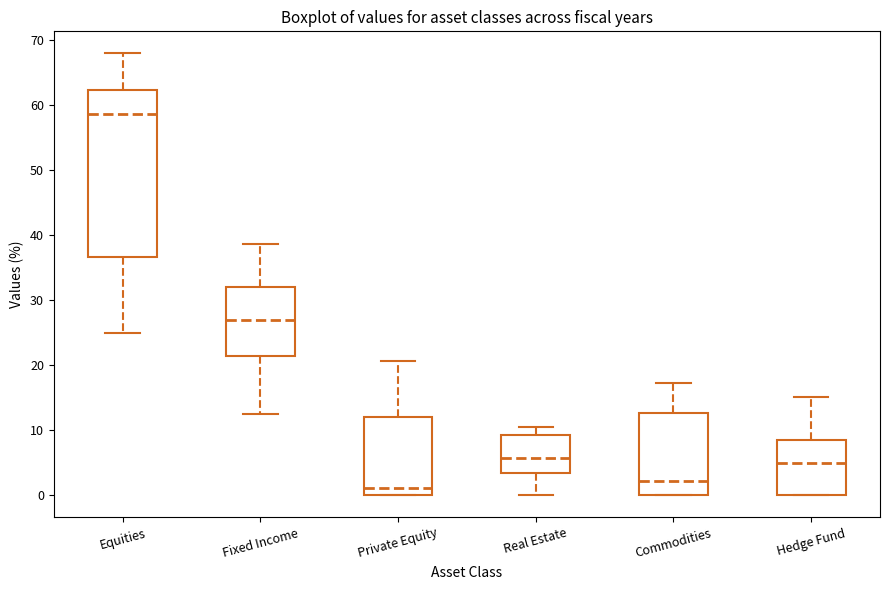

Where does the median line of the box for Fixed Income sit on the y-axis? The values are not printed on the chart, so give them approximately, as read against the axis.

27